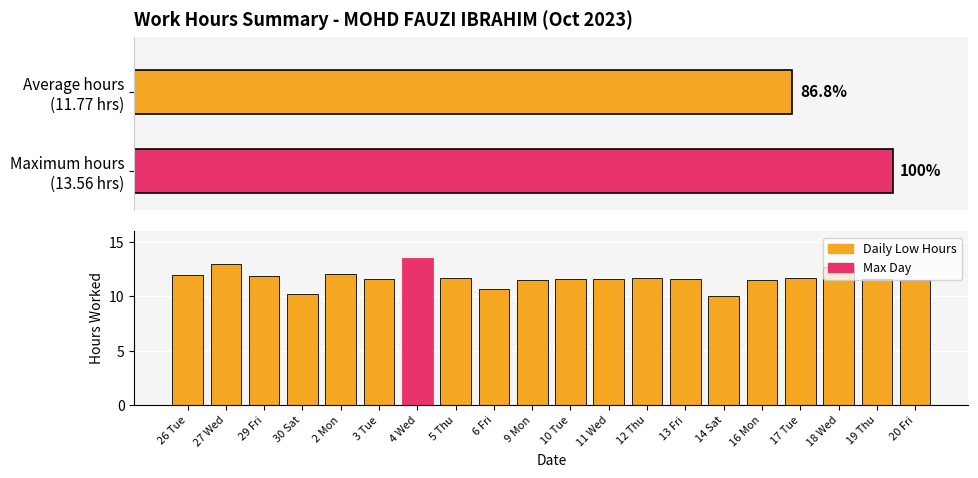

What is the difference between the maximum and minimum values?

3.5